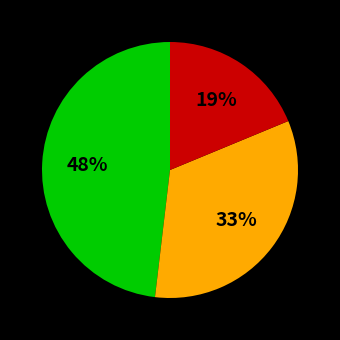

To the nearest percent, what is the average slice percentage?

33%